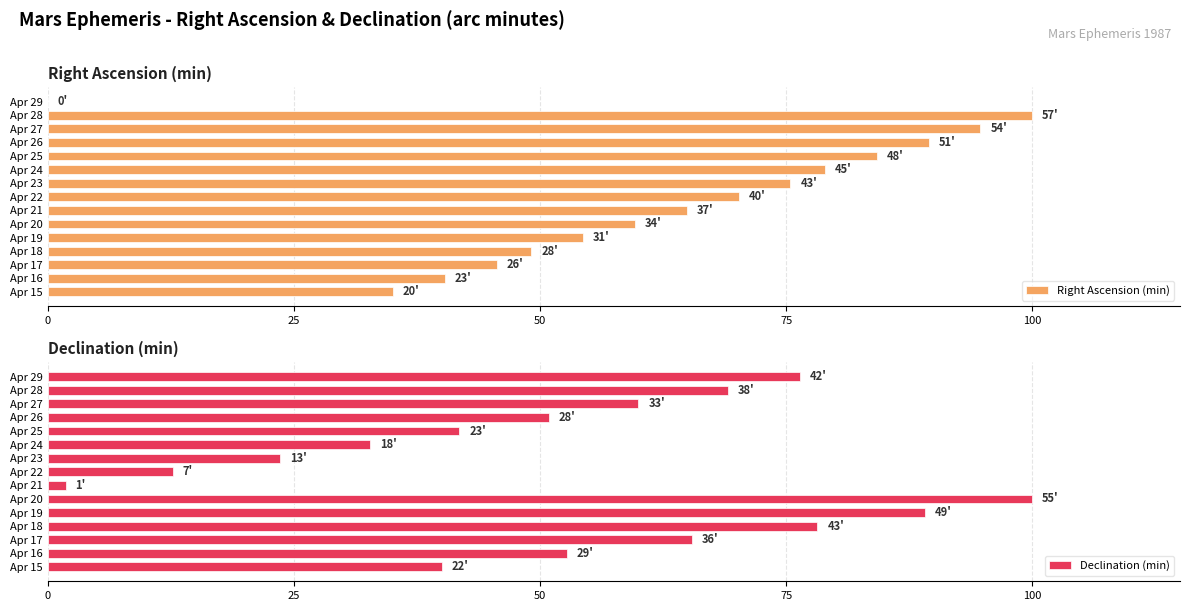

What are all the series names shown in the legend?

Right Ascension (min), Declination (min)